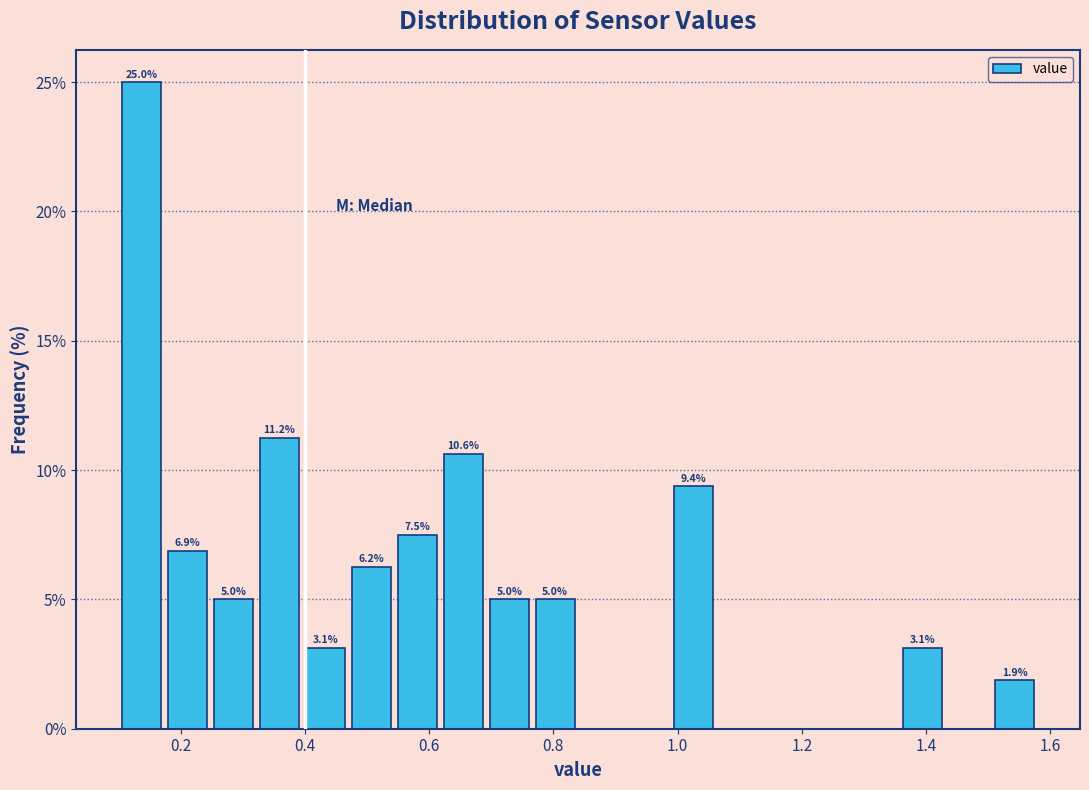

Around what value on the x-axis is the tallest bar? Give the approximate position of its centre, as read against the axis.

0.14